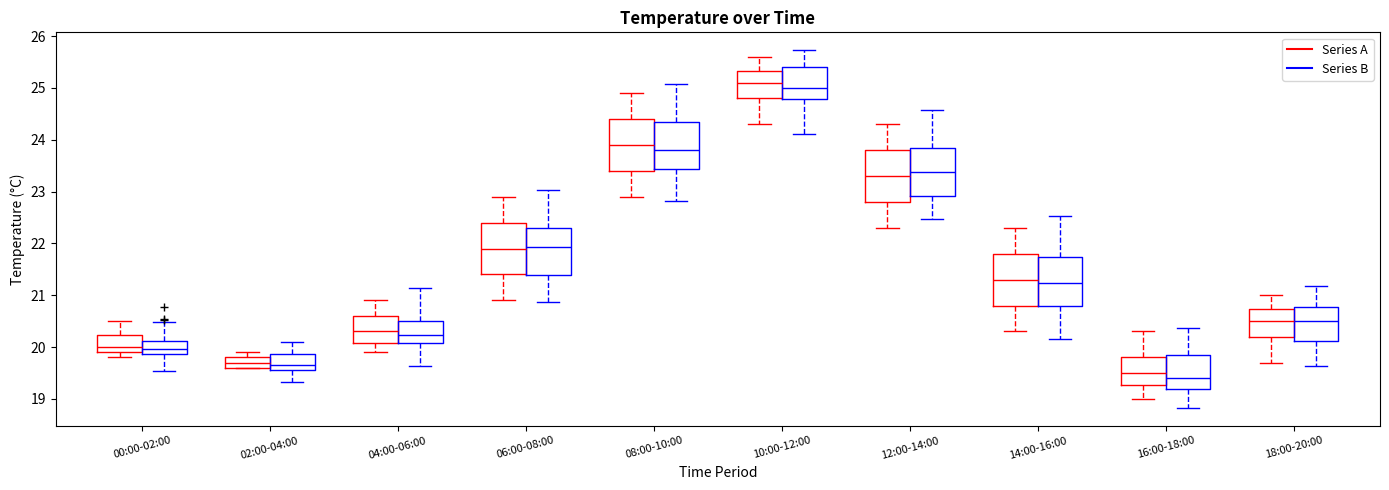

Which box has the highest median line?

10:00-12:00 (Series A)